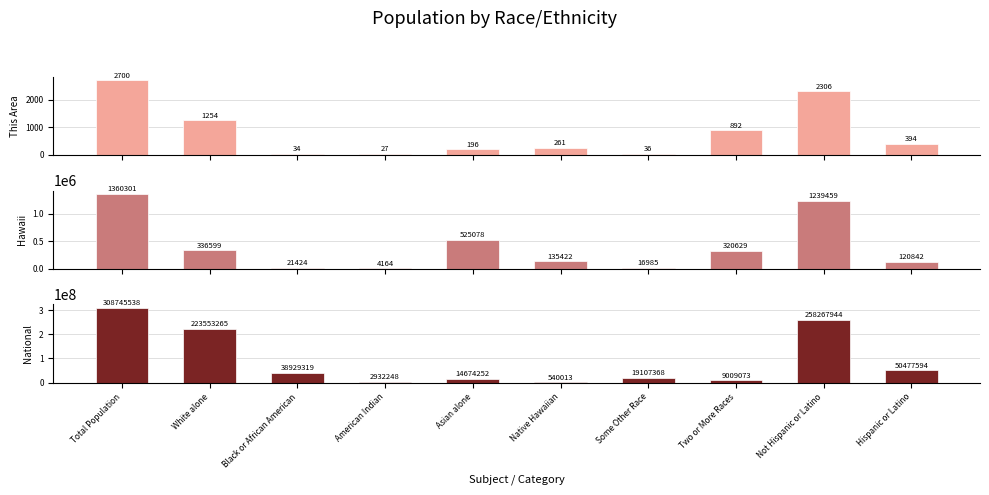

Reading right to left, what are all the values shown in this chart?

This Area: Hispanic or Latino=394	Not Hispanic or Latino=2306	Two or More Races=892	Some Other Race=36	Native Hawaiian=261	Asian alone=196	American Indian=27	Black or African American=34	White alone=1254	Total Population=2700
Hawaii: Hispanic or Latino=120842	Not Hispanic or Latino=1239459	Two or More Races=320629	Some Other Race=16985	Native Hawaiian=135422	Asian alone=525078	American Indian=4164	Black or African American=21424	White alone=336599	Total Population=1360301
National: Hispanic or Latino=50477594	Not Hispanic or Latino=258267944	Two or More Races=9009073	Some Other Race=19107368	Native Hawaiian=540013	Asian alone=14674252	American Indian=2932248	Black or African American=38929319	White alone=223553265	Total Population=308745538